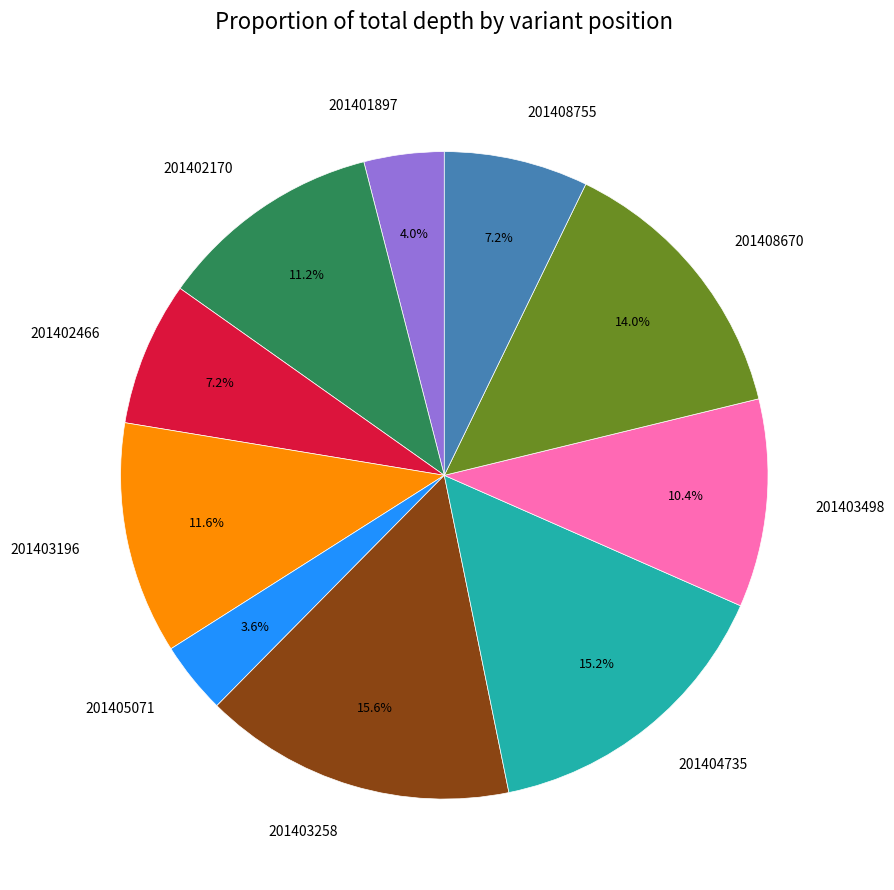

Is there a majority slice in this chart?

No